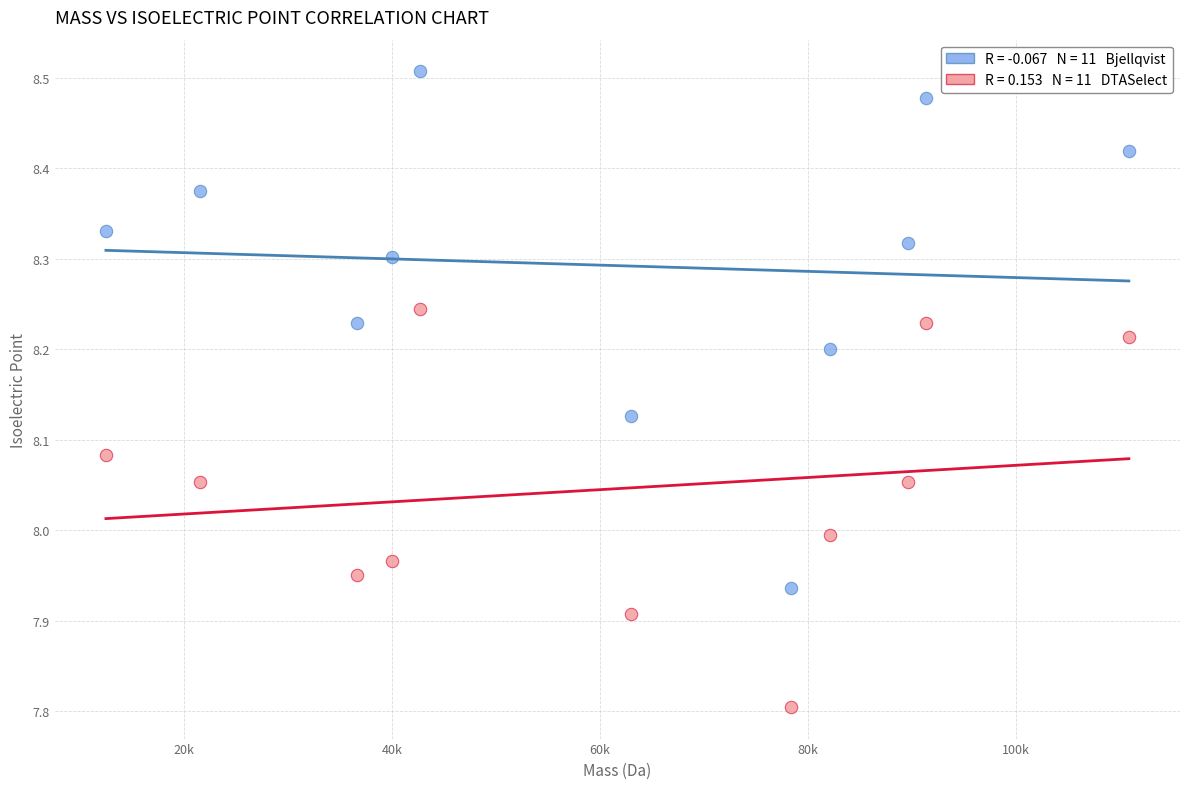

Across all data points, what is the range of Y values (max minus min)?

0.7